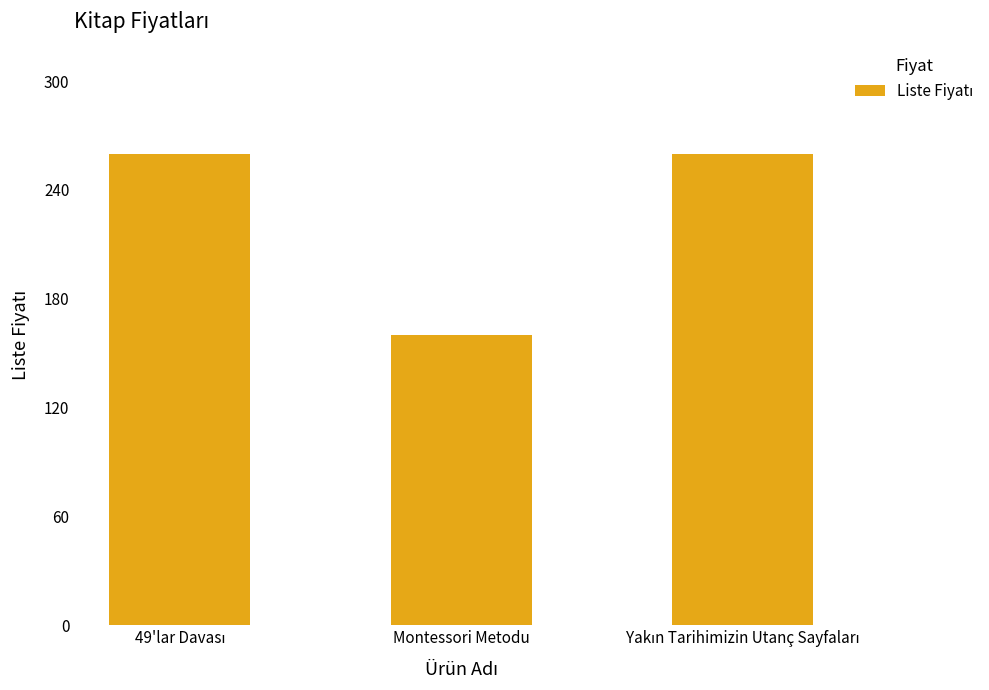

What is the difference between the maximum and minimum values?

100